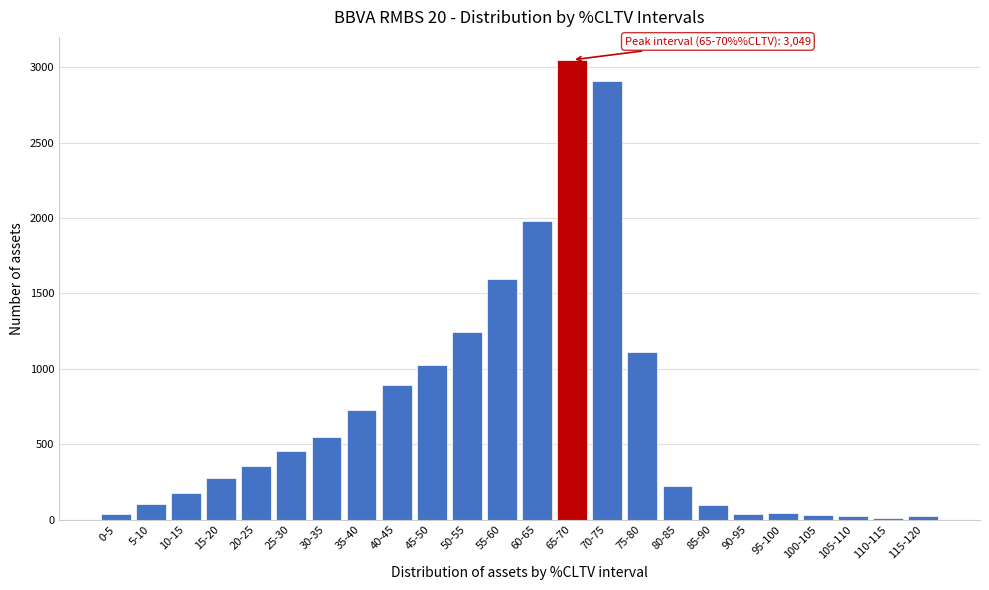

What is the label of the 18th bar from the left?

85-90